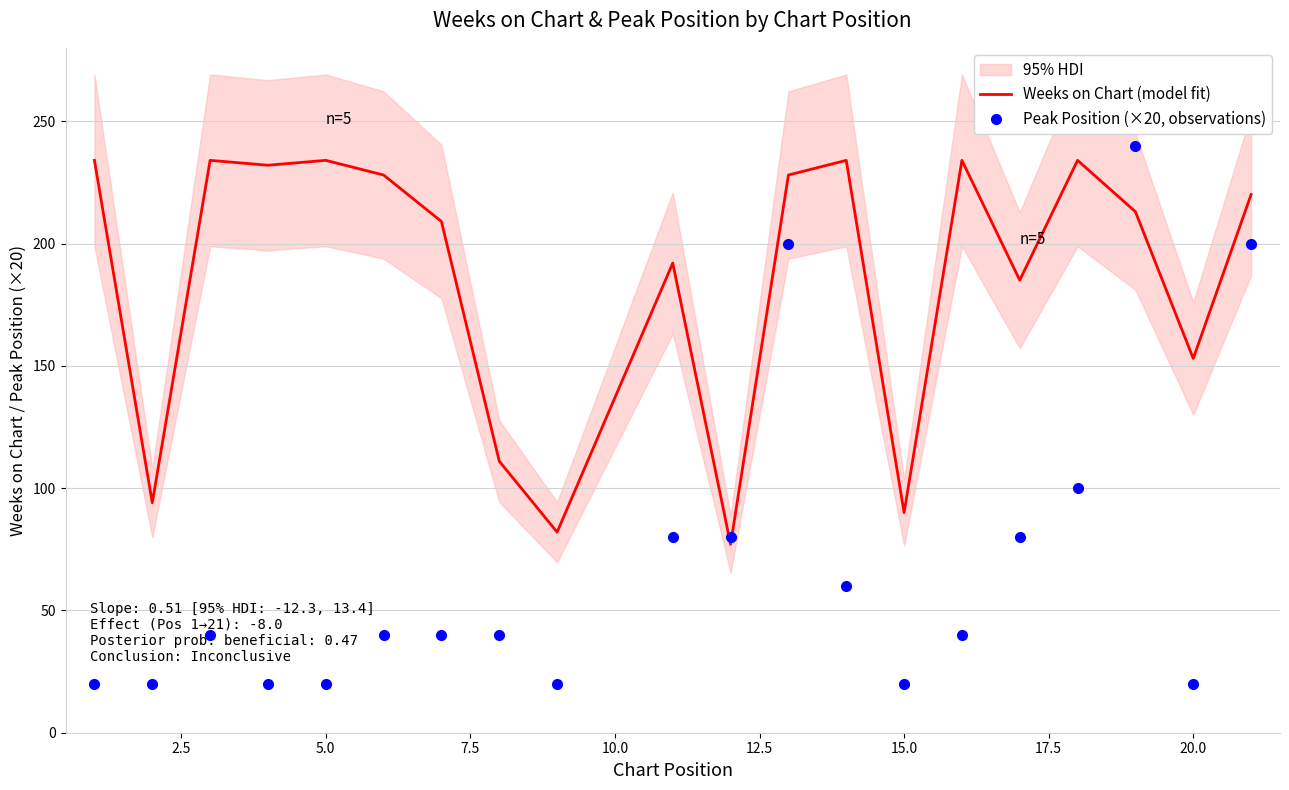

Reading left to right, extract all data points from this chart.

Weeks on Chart (model fit): 234	94	234	232	234	228	209	111	82	192	77	228	234	90	234	185	234	213	153	220
Peak Position (×20, observations): 20	20	40	20	20	40	40	40	20	80	80	200	60	20	40	80	100	240	20	200